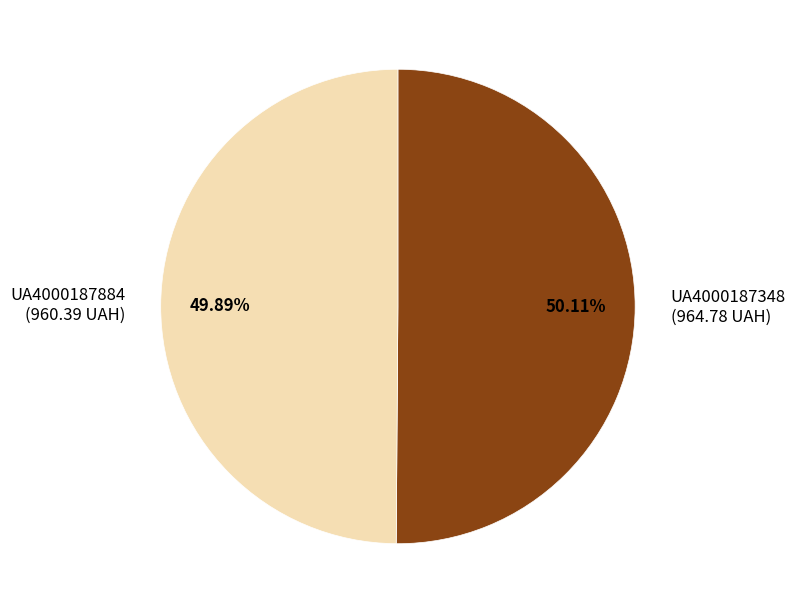

Approximately how many times larger is the value at UA4000187884 compared to UA4000187348?

1.0